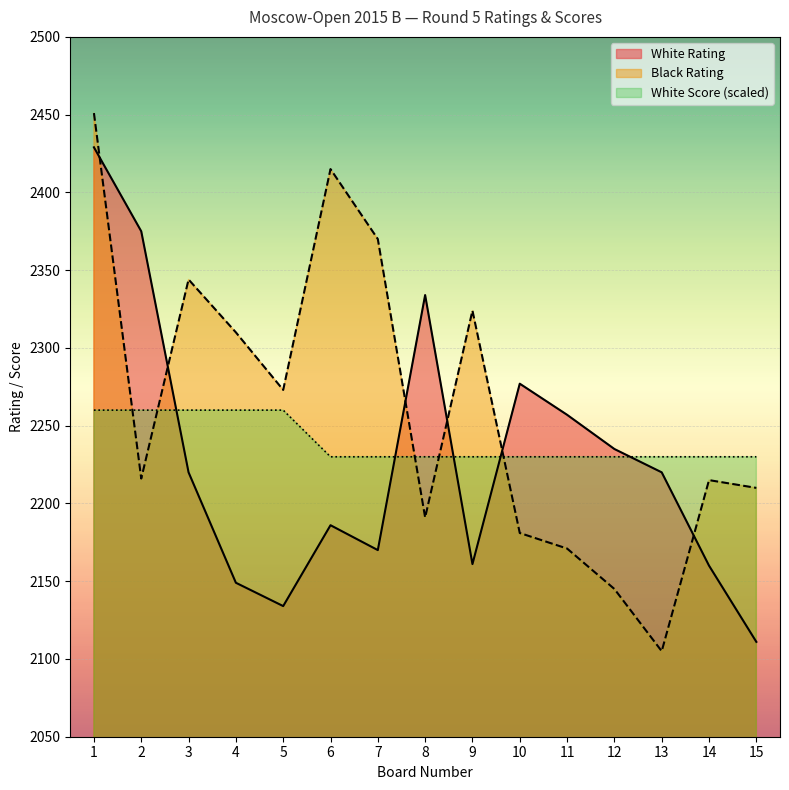

Reading right to left, what are all the values shown in this chart?

White Rating: 2111	2160	2220	2235	2257	2277	2161	2334	2170	2186	2134	2149	2220	2375	2429
Black Rating: 2210	2215	2105	2145	2171	2181	2324	2191	2370	2415	2273	2310	2344	2216	2451
White Score: 2230	2230	2230	2230	2230	2230	2230	2230	2230	2230	2260	2260	2260	2260	2260